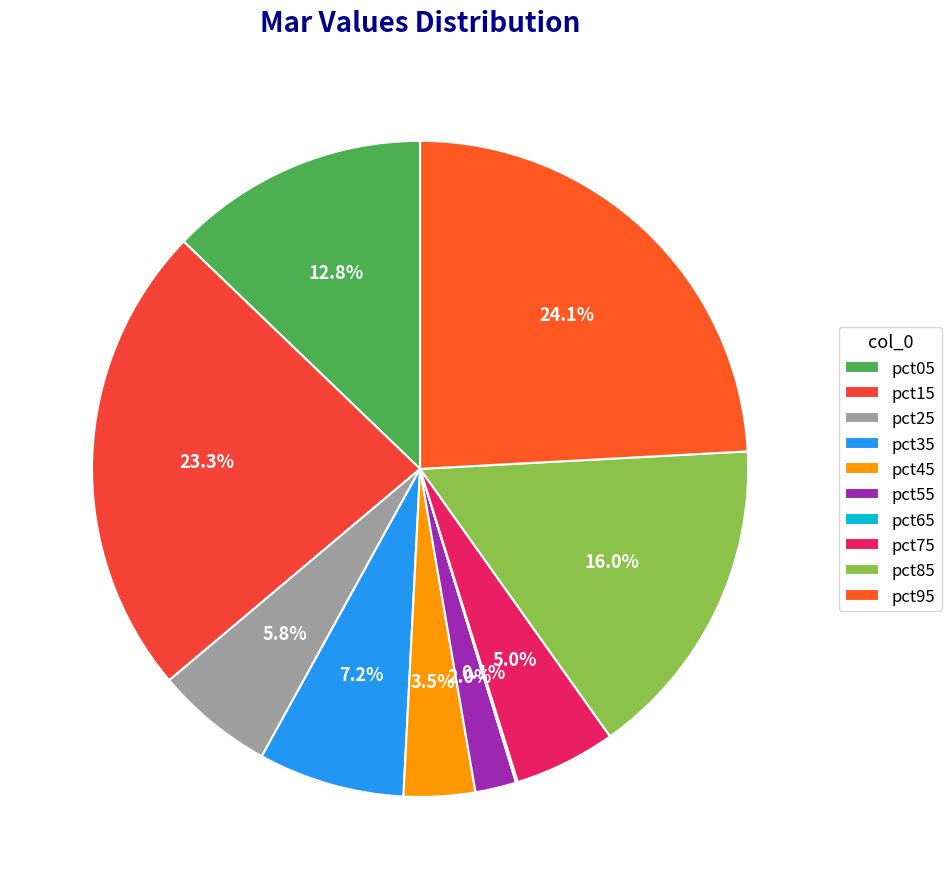

What is the change in value from pct25 to pct85?

+0.2